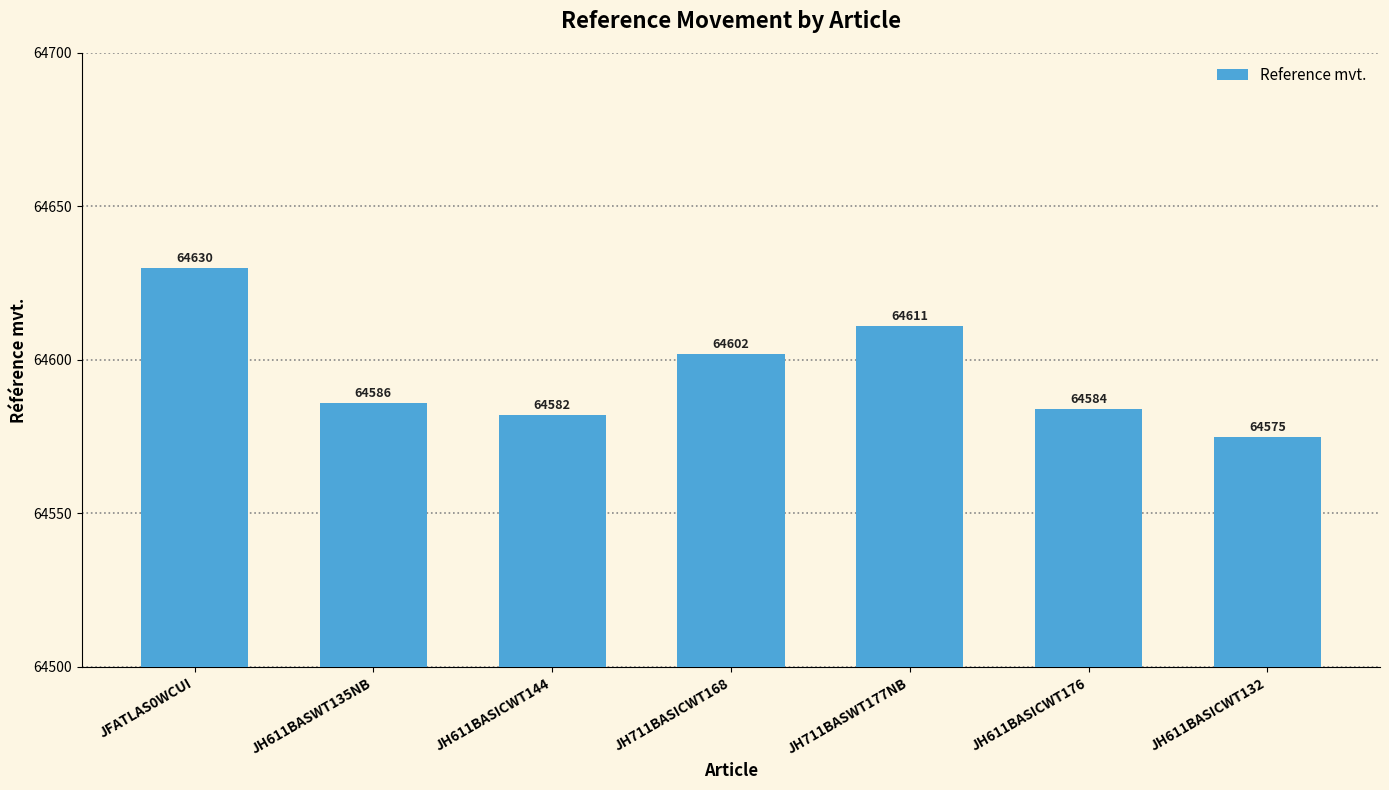

The chart shows a value of 26537 at JH711BASICWT168. True or false?

False